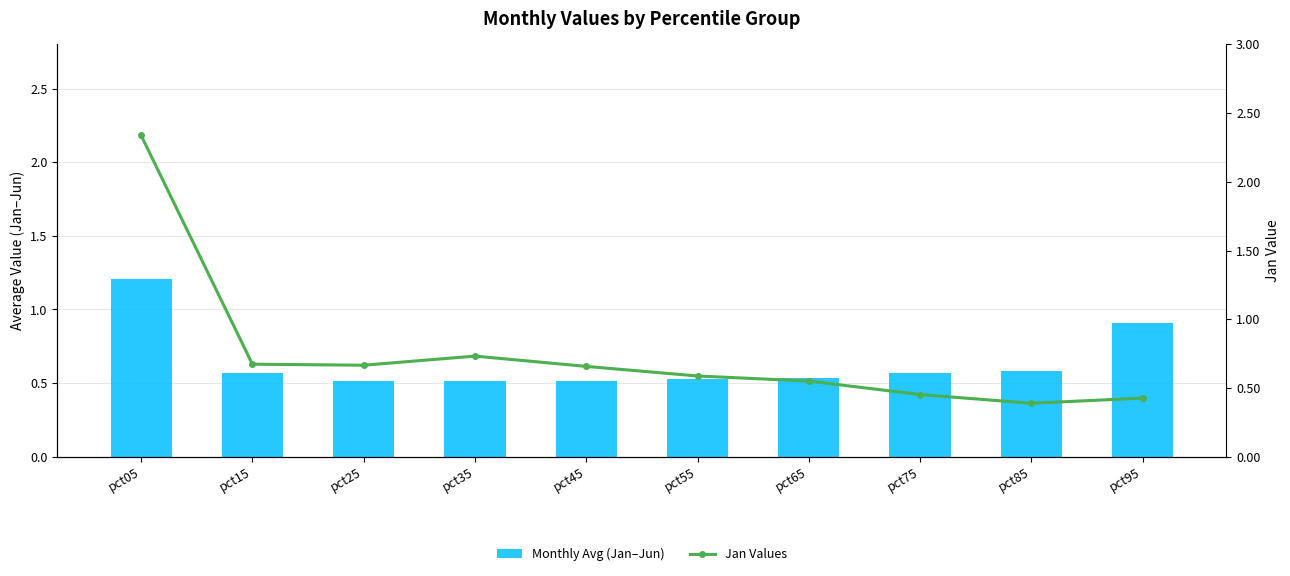

The value of Monthly Avg (Jan–Jun) at pct55 is 0.5. True or false?

True